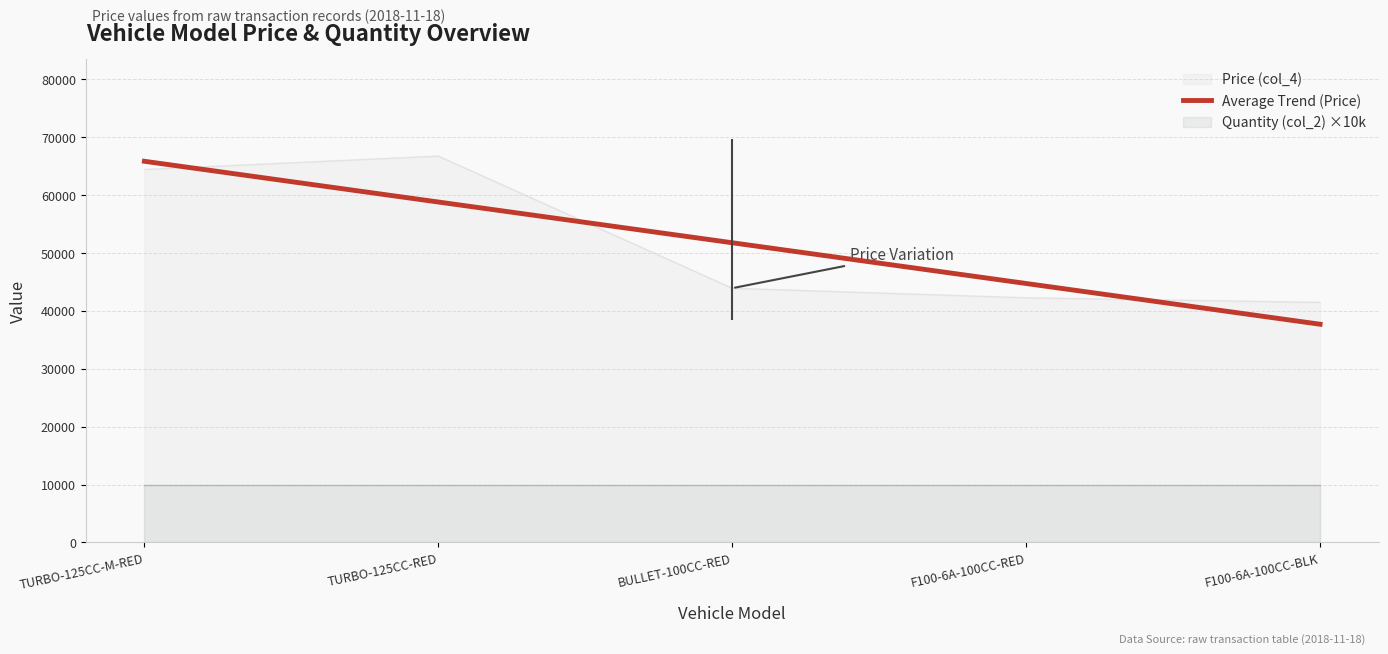

True or false: the data shows 15386.2 at F100-6A-100CC-BLK.

False